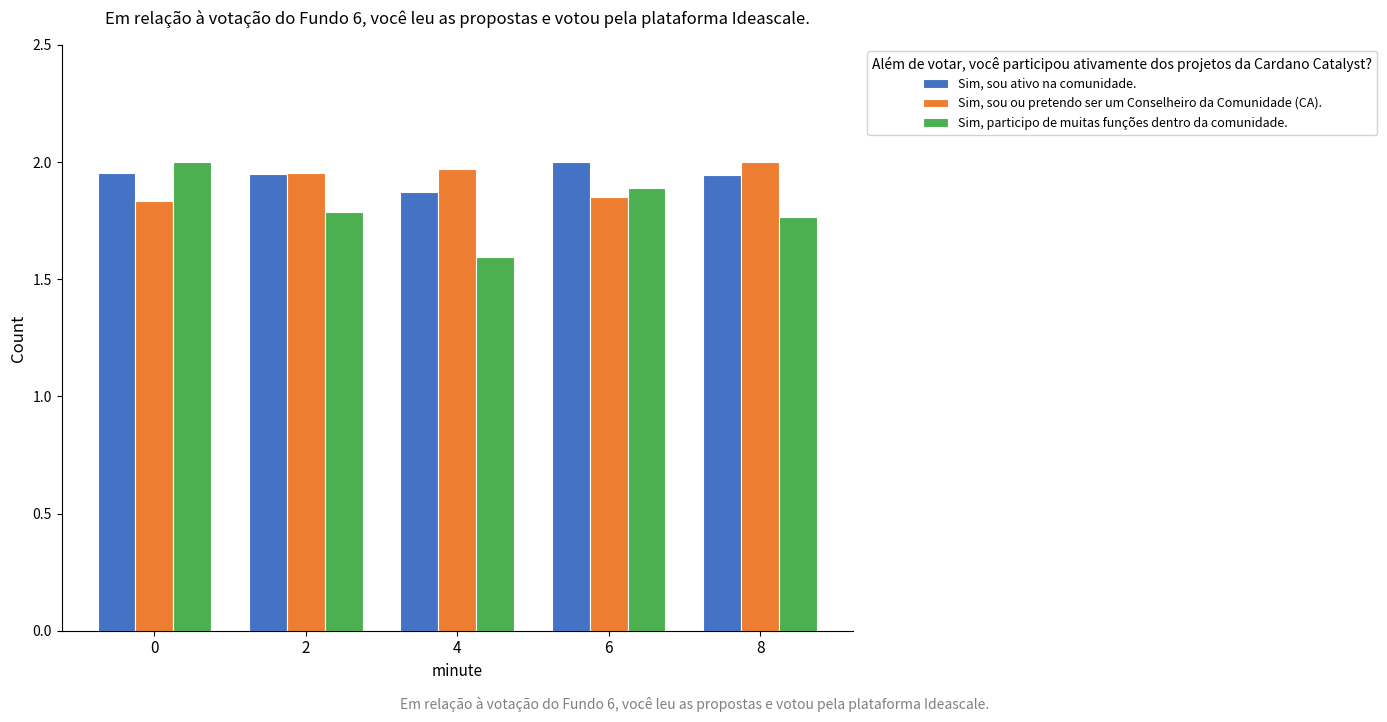

True or false: Sim, sou ou pretendo ser um Conselheiro da Comunidade (CA). has a value of 2.7 at 8.

False